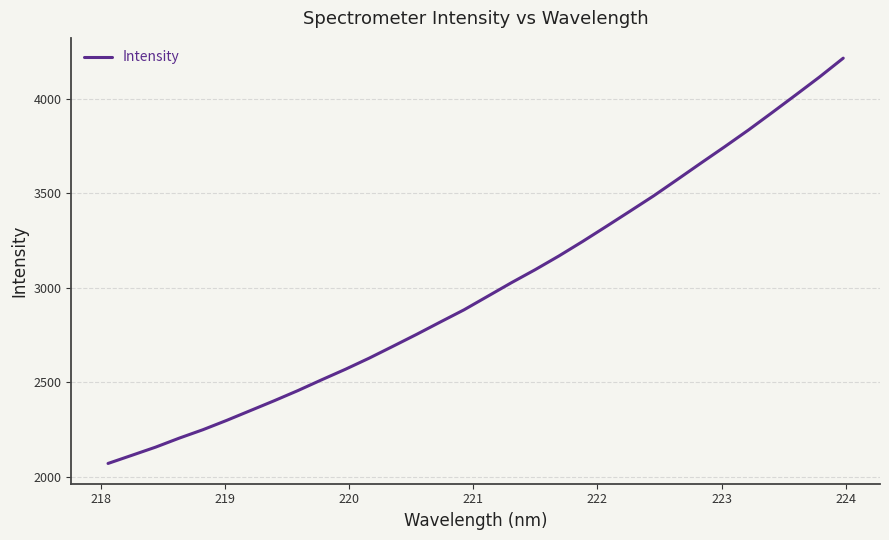

What is the maximum value shown in the chart?

4216.0